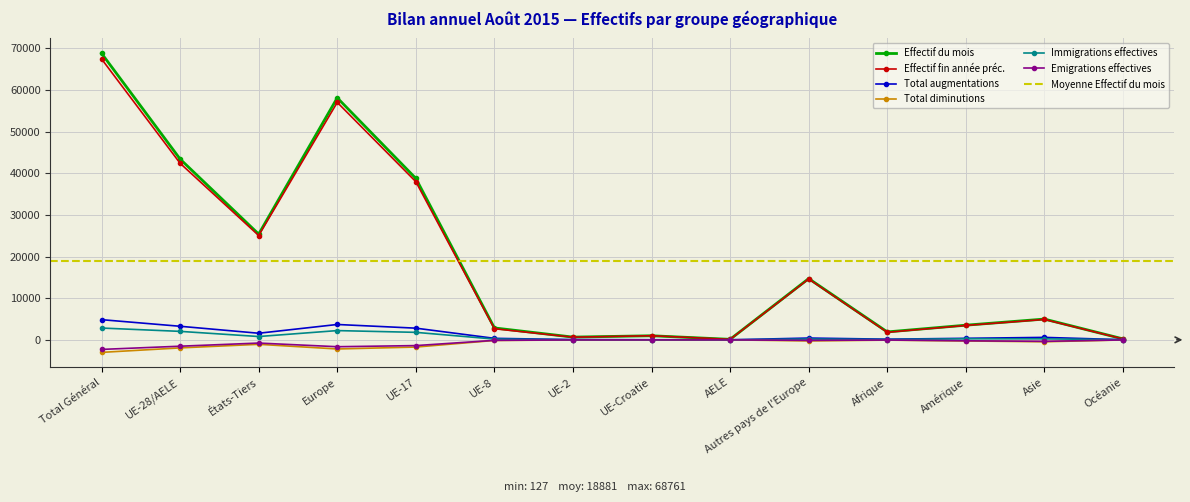

Rank the series by their maximum value, from lowest to highest.

Total diminutions, Emigrations effectives, Immigrations effectives, Total augmentations, Effectif fin année préc., Effectif du mois